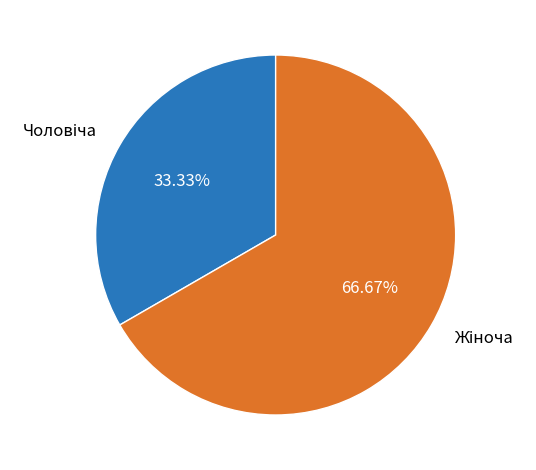

Is there a majority slice in this chart?

Yes